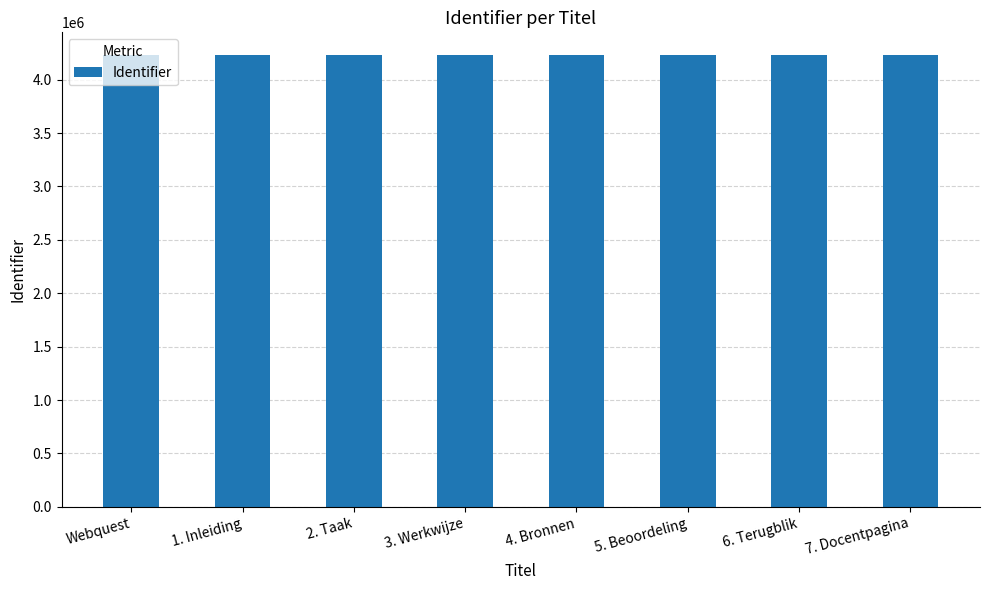

What is the greatest value displayed?

4231565